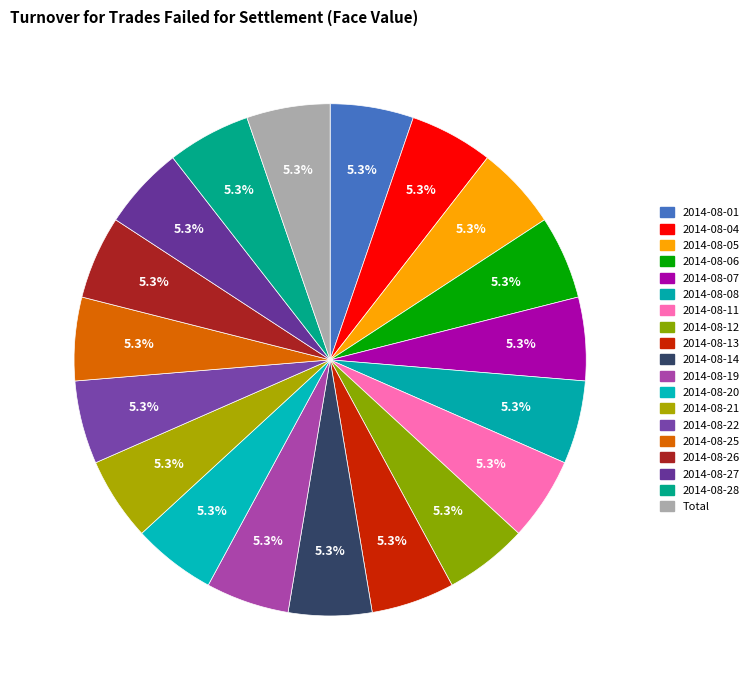

What is the largest slice in the pie chart?

Total